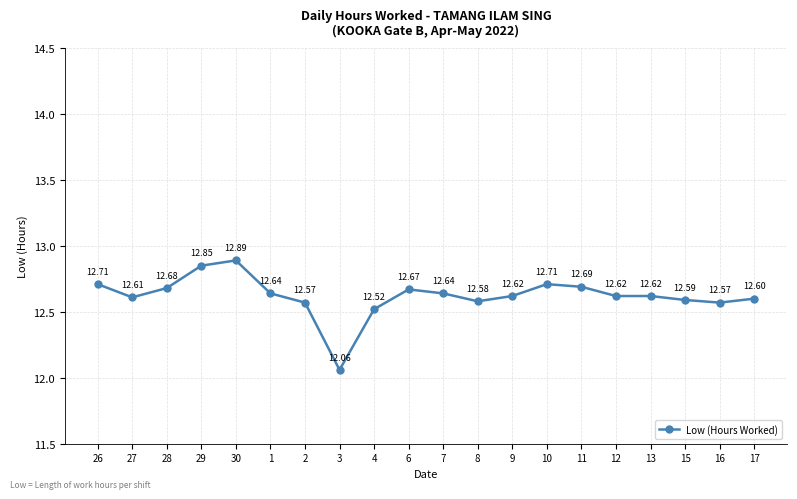

How many lines are shown in the chart?

1